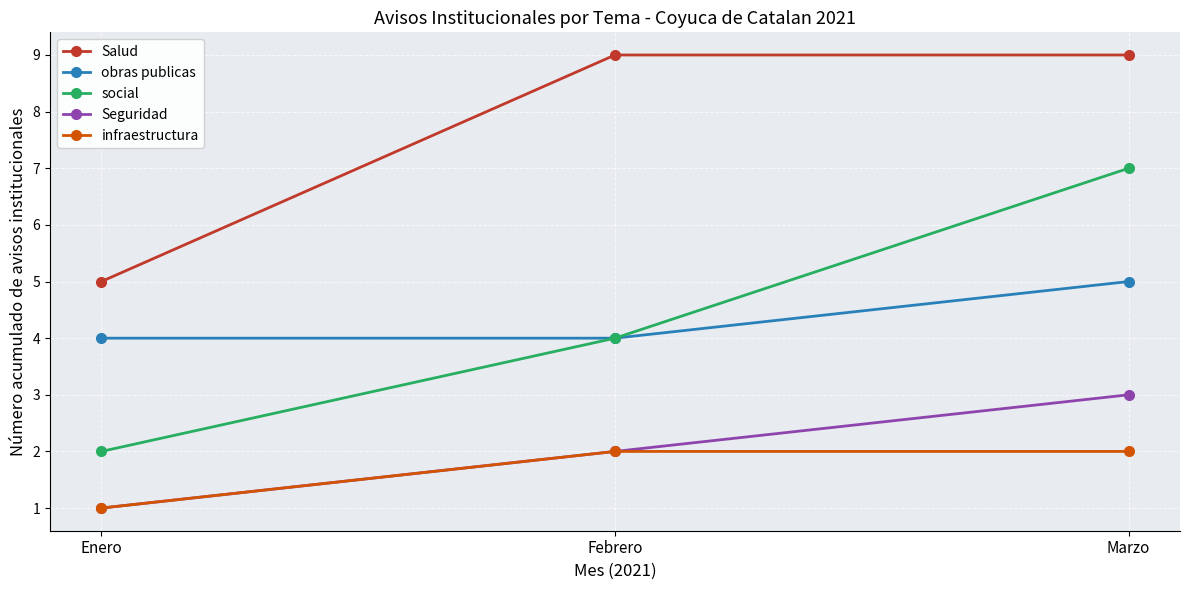

Count the Salud values in the range 5 to 9.

3